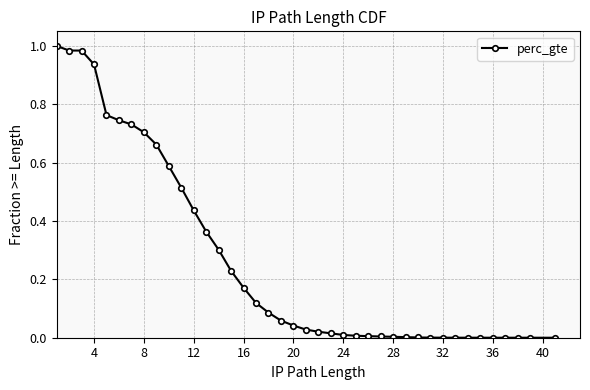

What is the sum of all values?

10.5